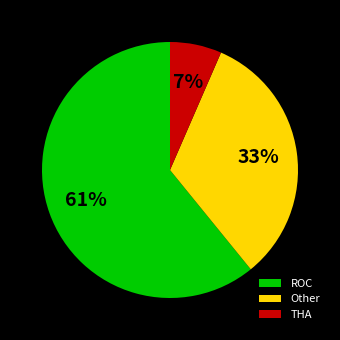

To the nearest percent, what is the difference between the Other and ROC slice percentages?

28%